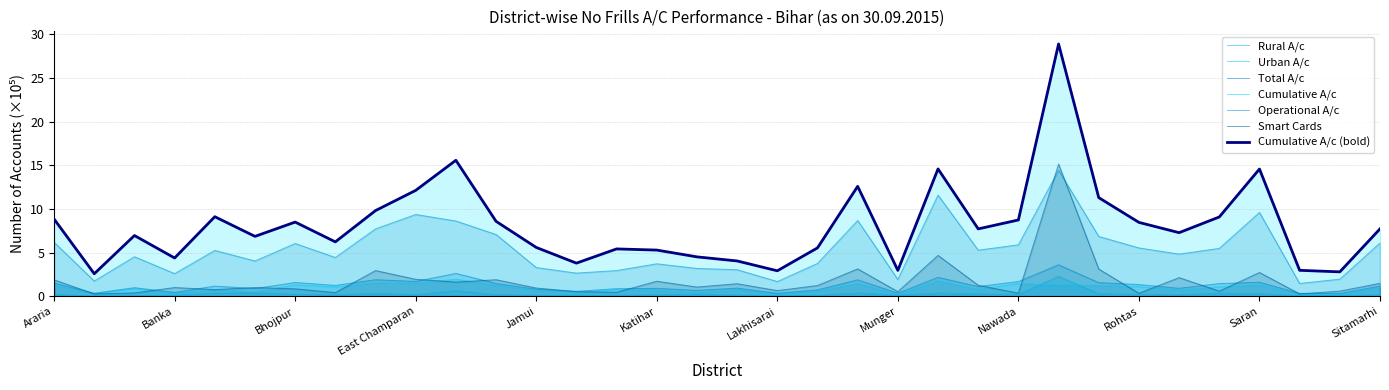

Between Patna and Jehanabad, which is larger?

Patna